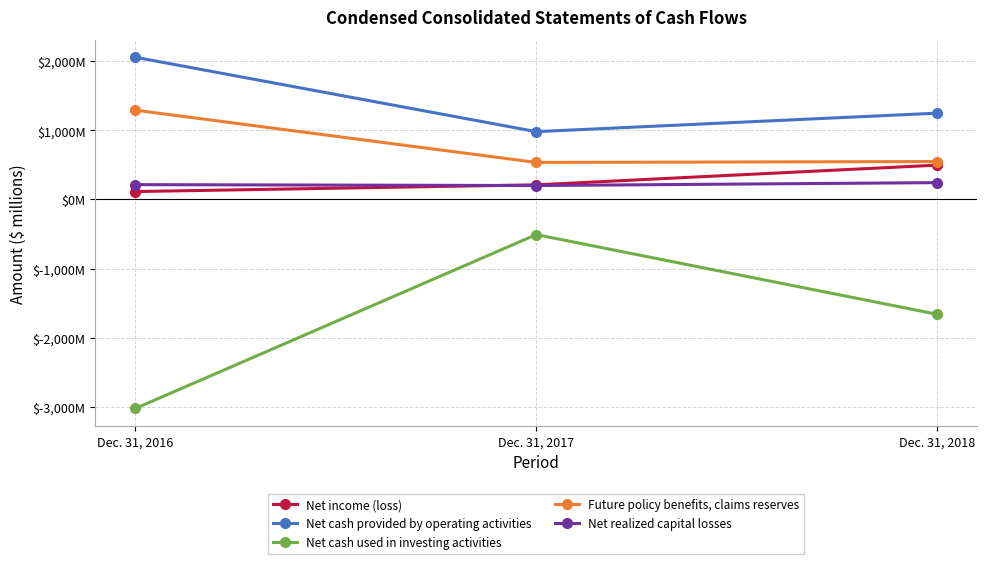

What are all the series names shown in the legend?

Net income (loss), Net cash provided by operating activities, Net cash used in investing activities, Future policy benefits, claims reserves, Net realized capital losses